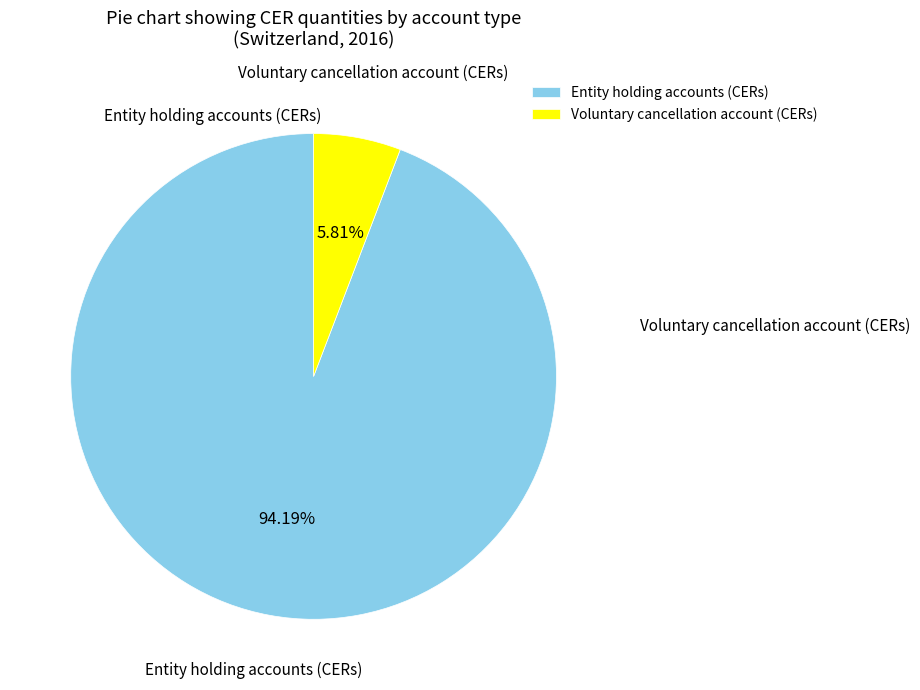

To the nearest percent, what is the average slice percentage?

50%